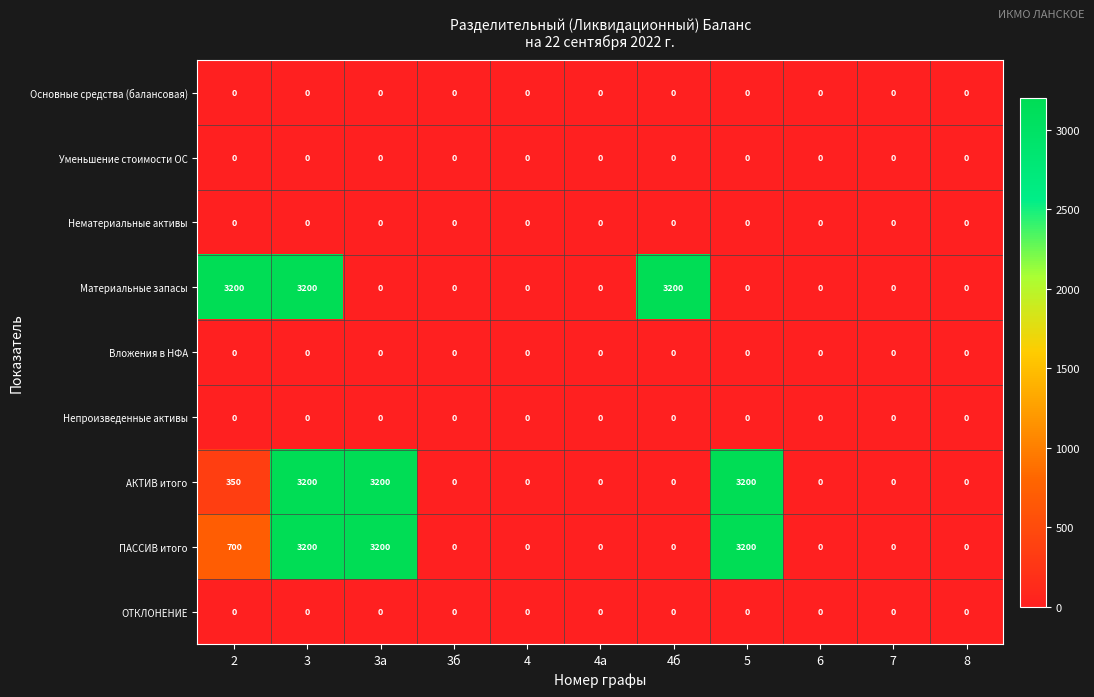

What is the sum of all ПАССИВ итого values?

10300